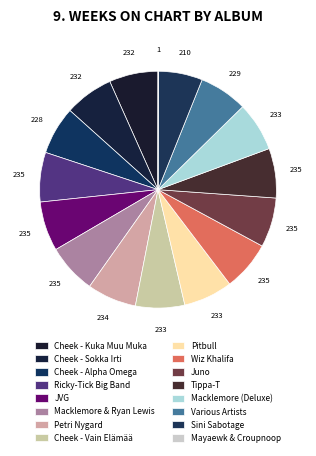

To the nearest percent, what is the combined percentage of Cheek - Vain Elämää and Wiz Khalifa?

13%